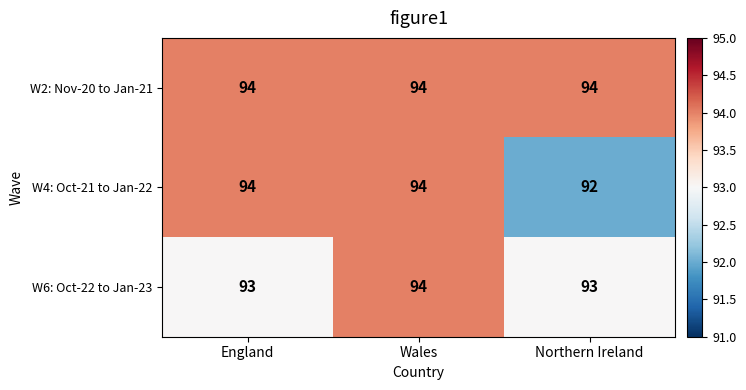

Which series has the largest range (max minus min)?

W4: Oct-21 to Jan-22